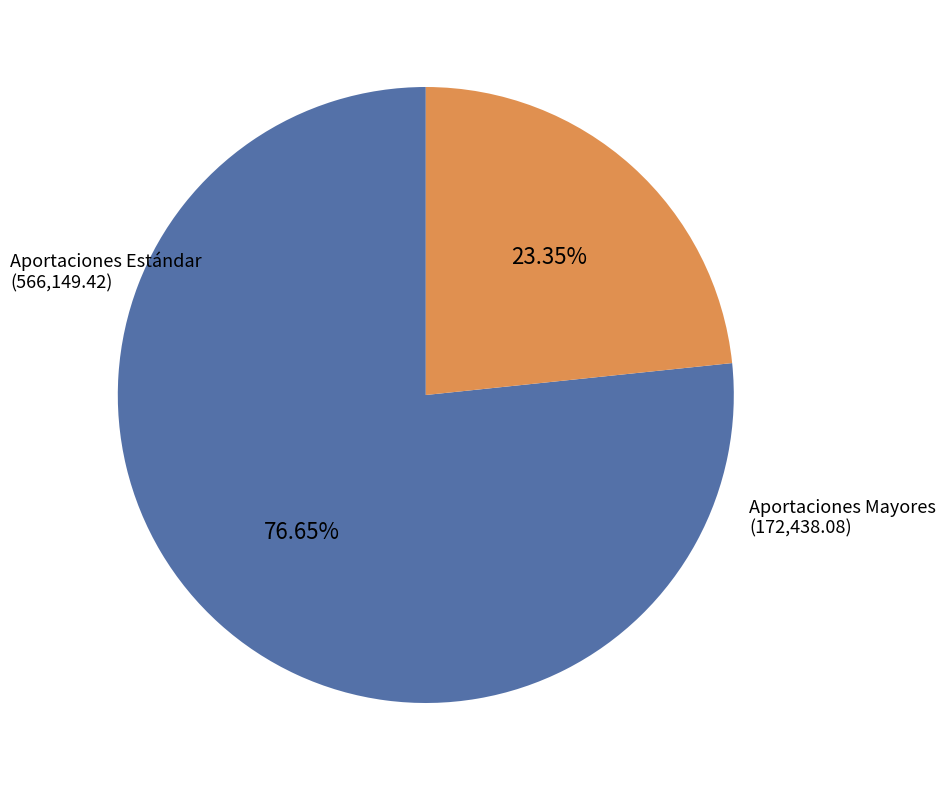

Is there a majority slice in this chart?

Yes